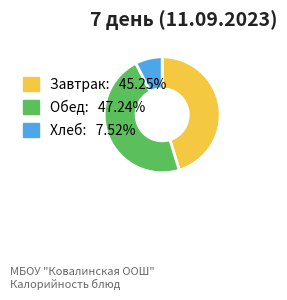

Combined, do Хлеб: 7.52% and Завтрак: 45.25% account for over 50%?

Yes